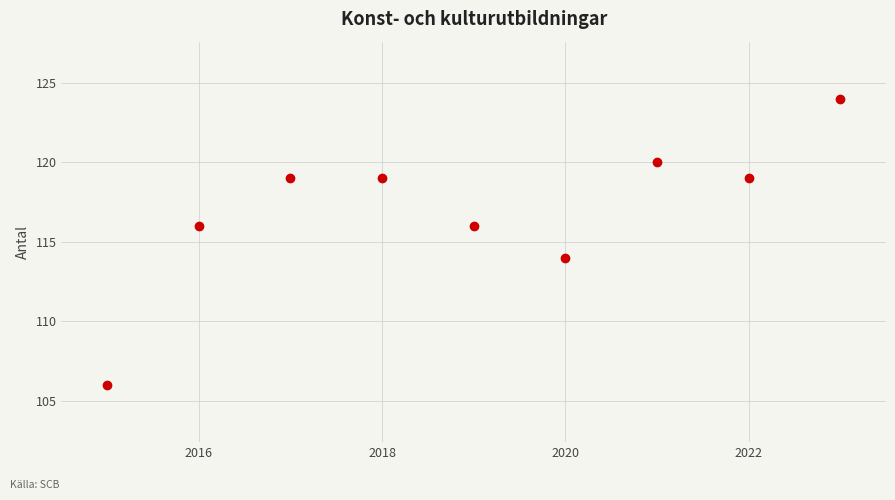

True or false: the data has more than 0 interior local peaks.

True